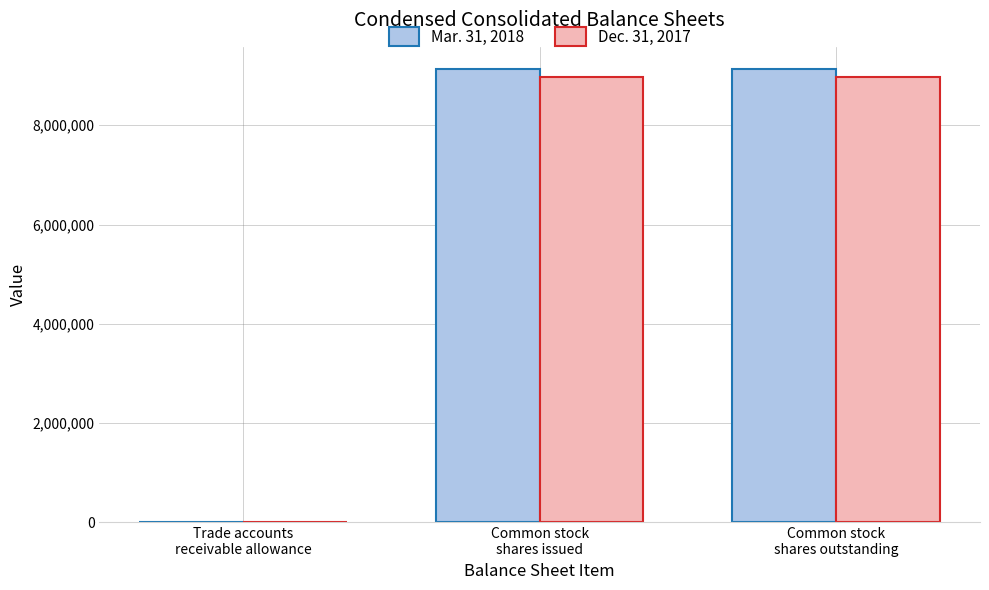

What is the average value of the Dec. 31, 2017 series?

5982507